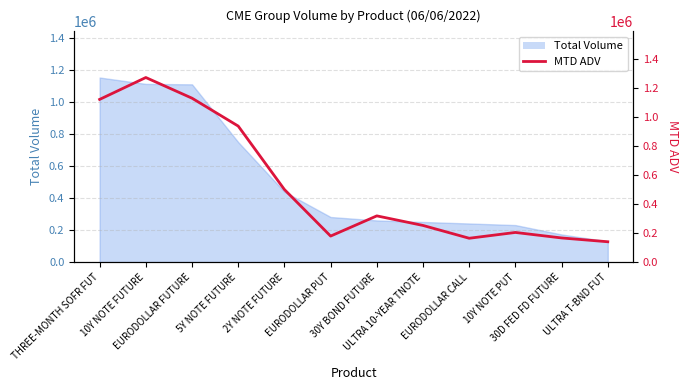

How many data points are above 319245?

6